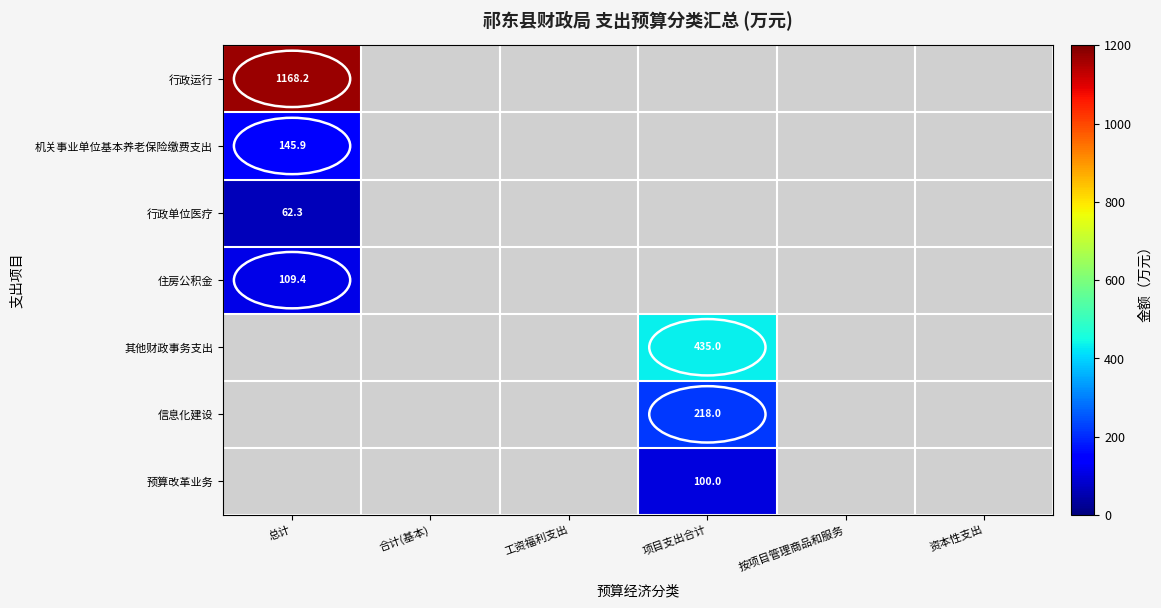

True or false: 行政单位医疗 has a value of 62.3 at 总计.

True